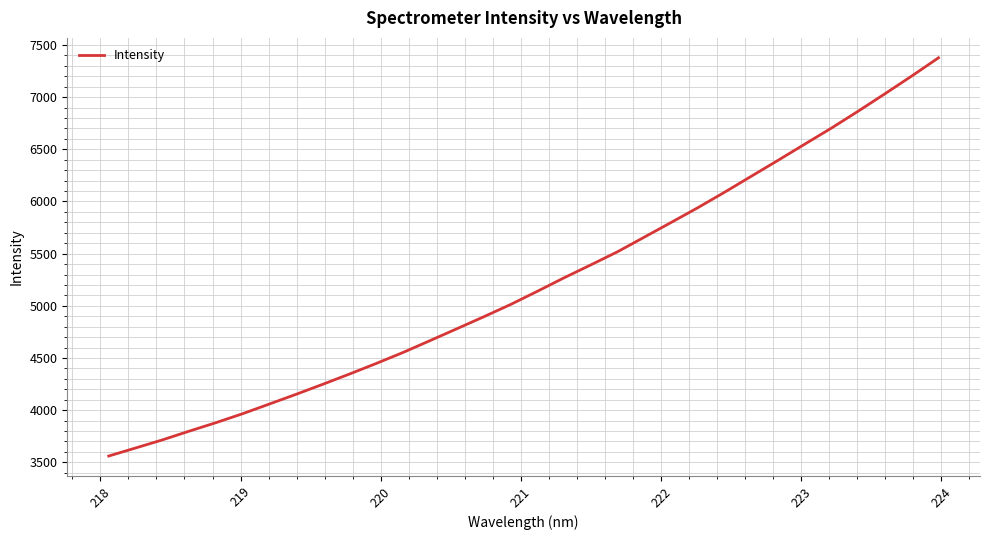

What is the maximum value shown in the chart?

7377.1